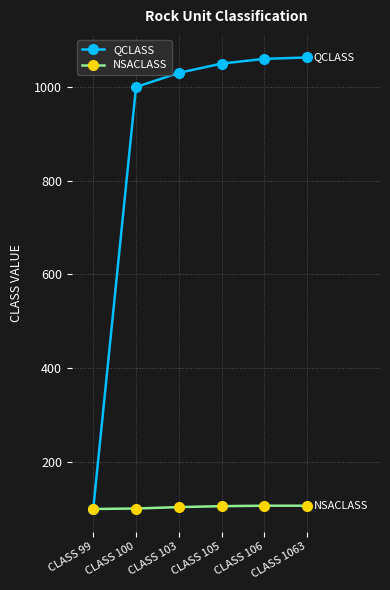

At how many categories does at least one series exceed 667?

5